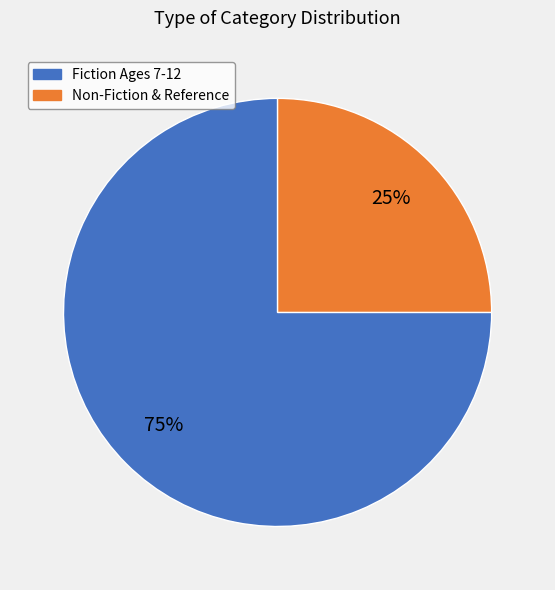

What is the smallest slice in the pie chart?

Non-Fiction & Reference